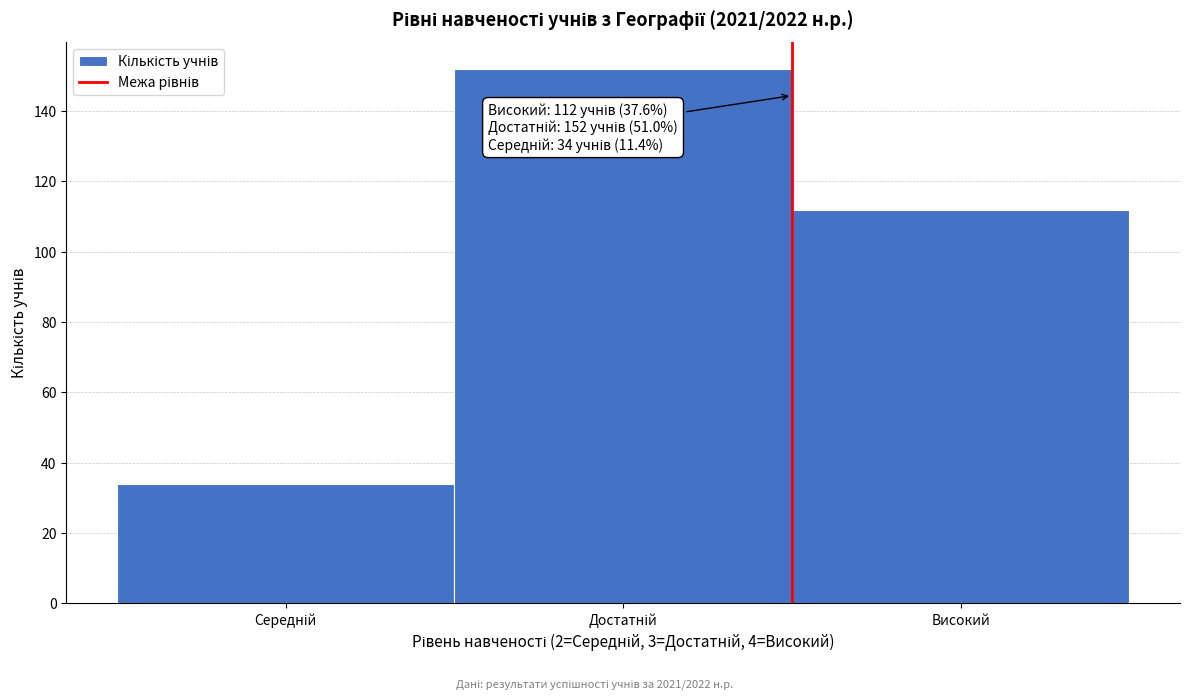

Reading right to left, what are all the values shown in this chart?

112	152	34